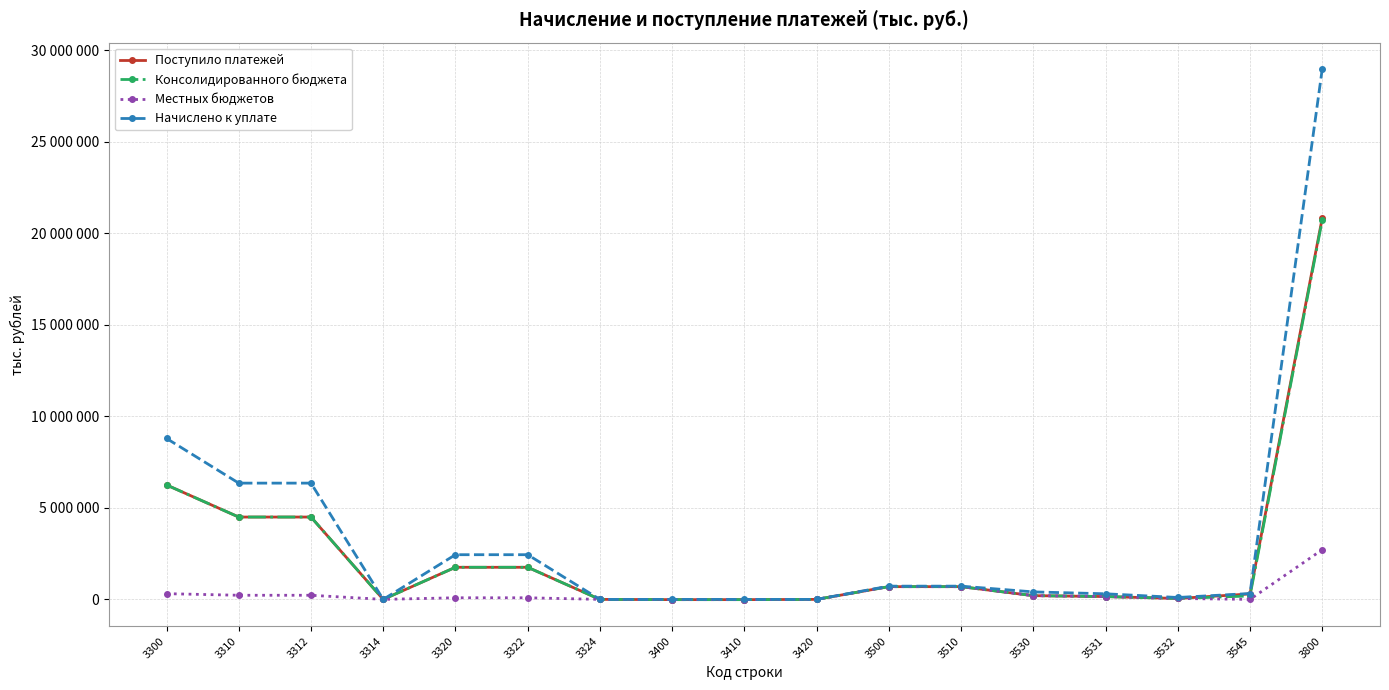

What are all the series names shown in the legend?

Поступило платежей, Консолидированного бюджета, Местных бюджетов, Начислено к уплате